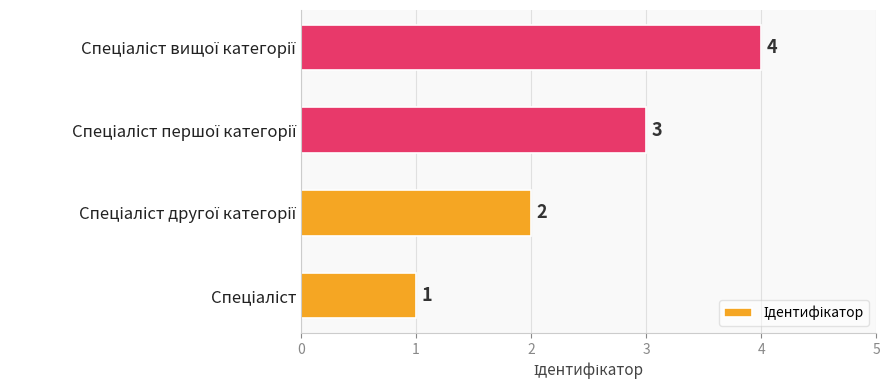

Count the values in the range 2 to 4.

3